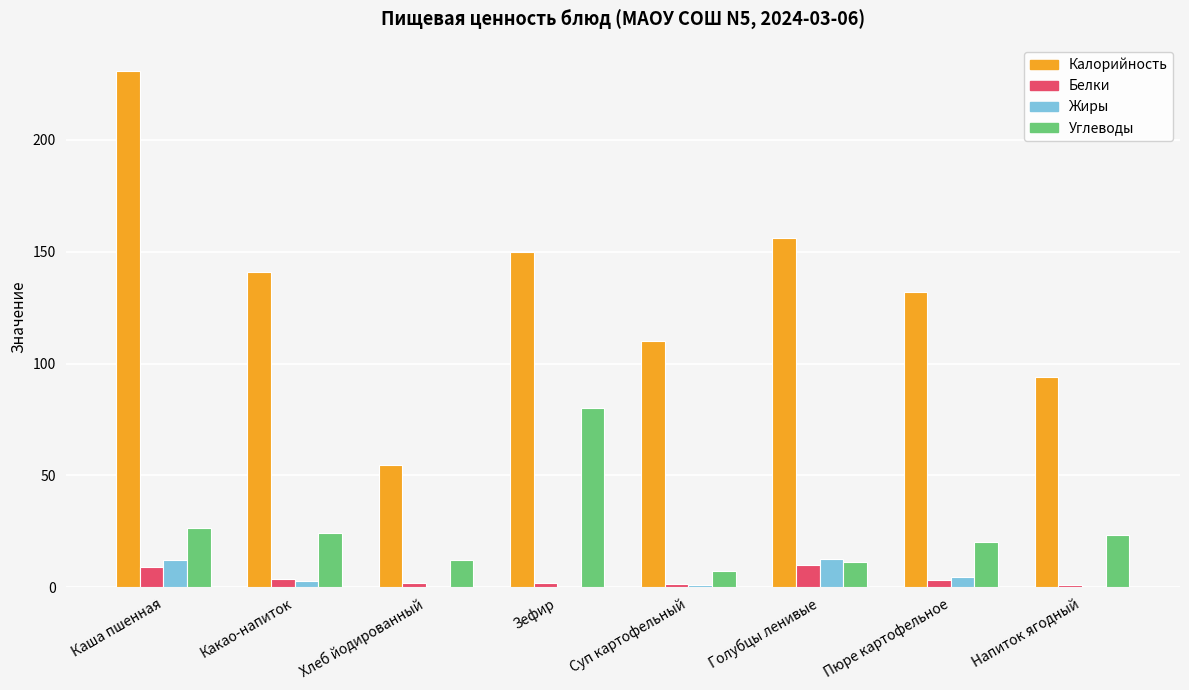

What is the difference between the Жиры values at Напиток ягодный and Какао-напиток?

3.0